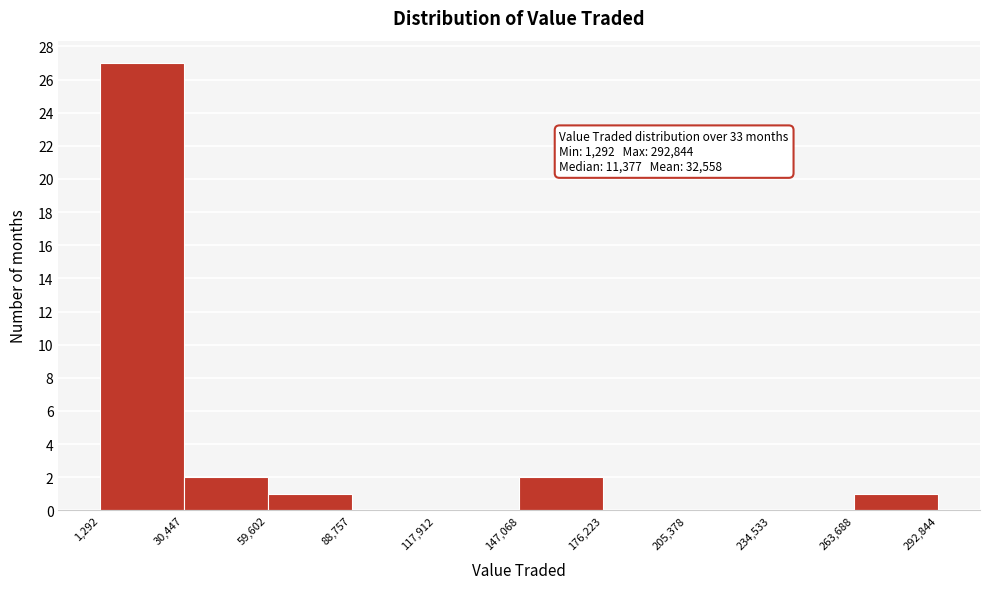

Which range on the x-axis has the tallest bar?

1,292 to 30,447